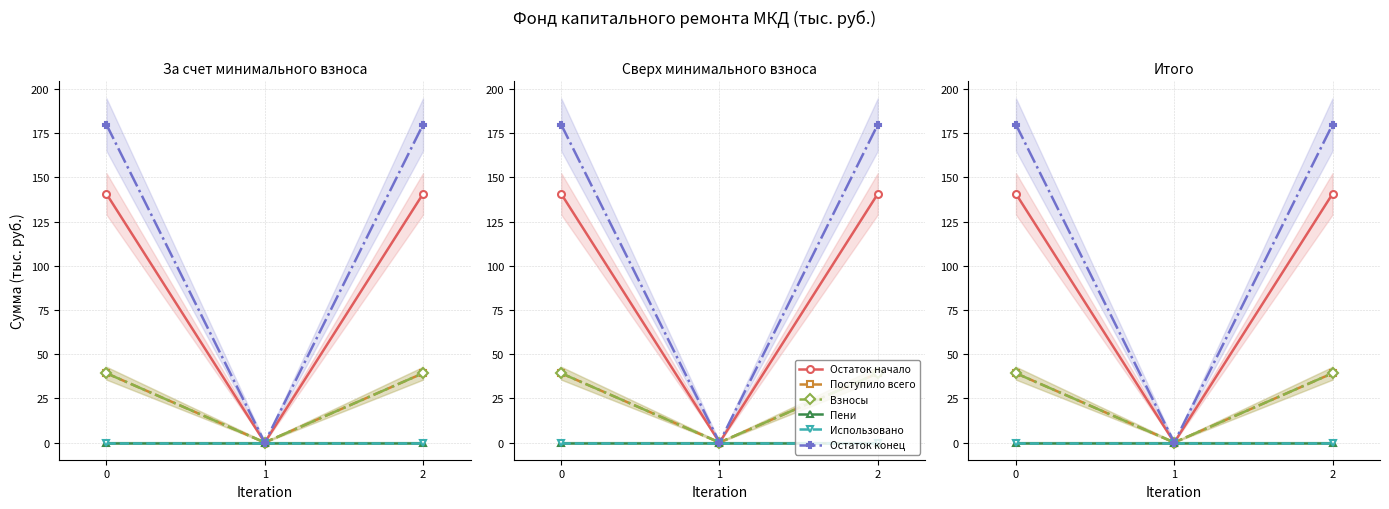

Which series has the largest total across all categories?

Остаток конец